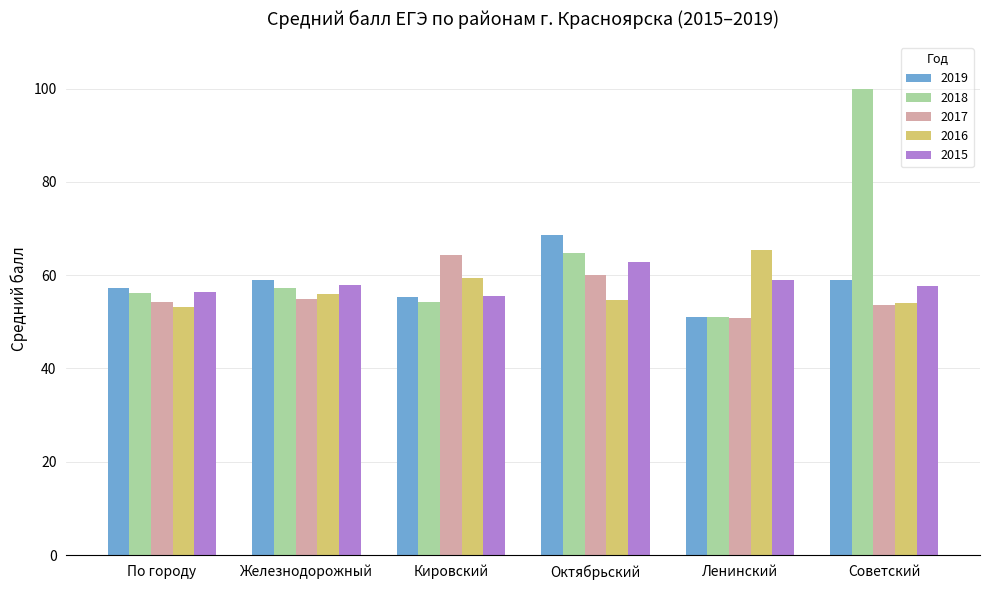

What is the difference between the maximum and minimum values in the 2017 series?

13.6